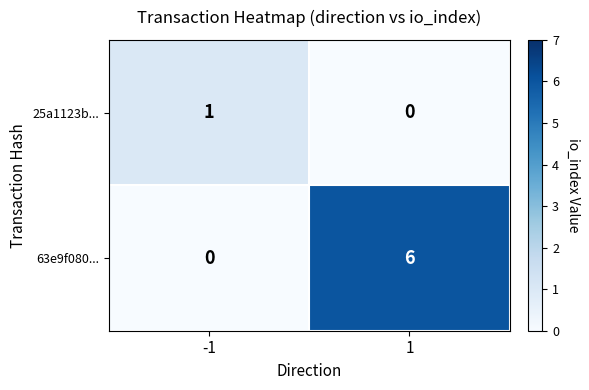

Reading right to left, extract all data points from this chart.

25a1123b...: 1=0	-1=1
63e9f080...: 1=6	-1=0